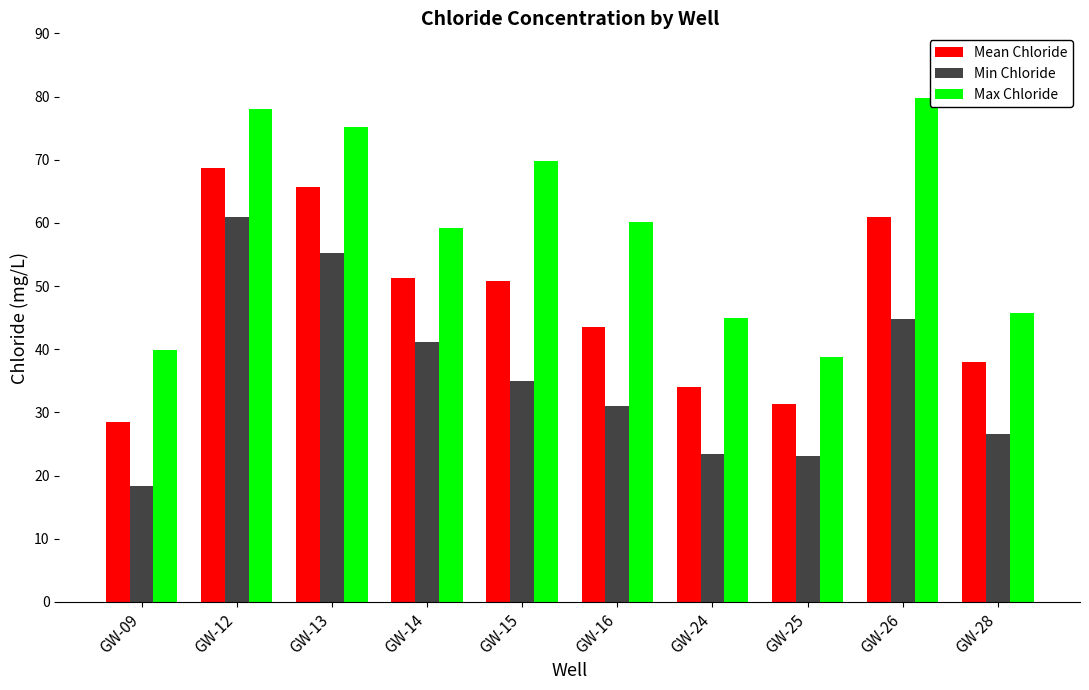

The value of Mean Chloride at GW-14 is 51.3. True or false?

True